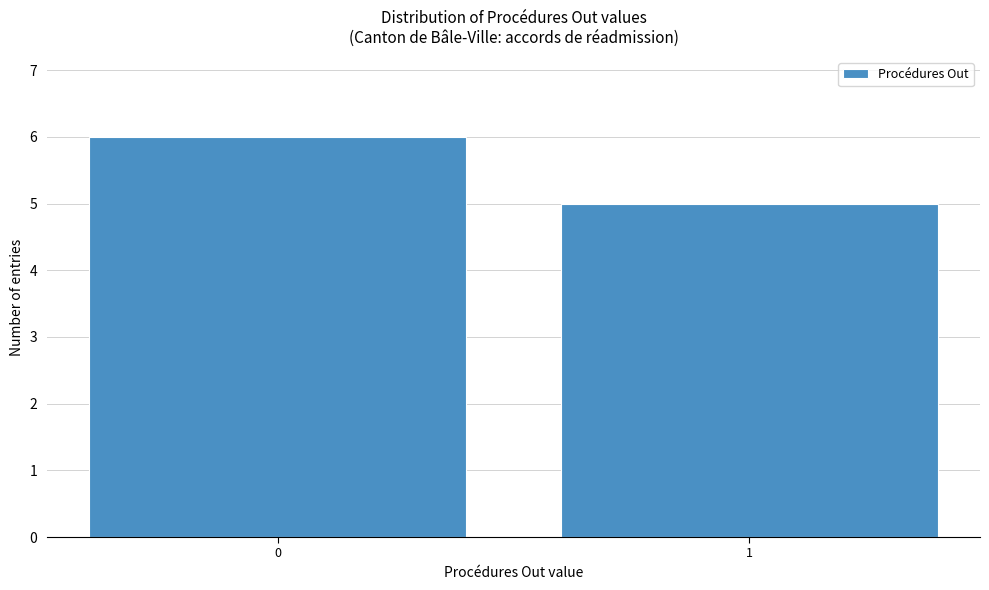

Reading left to right, extract all data points from this chart.

0=6	1=5